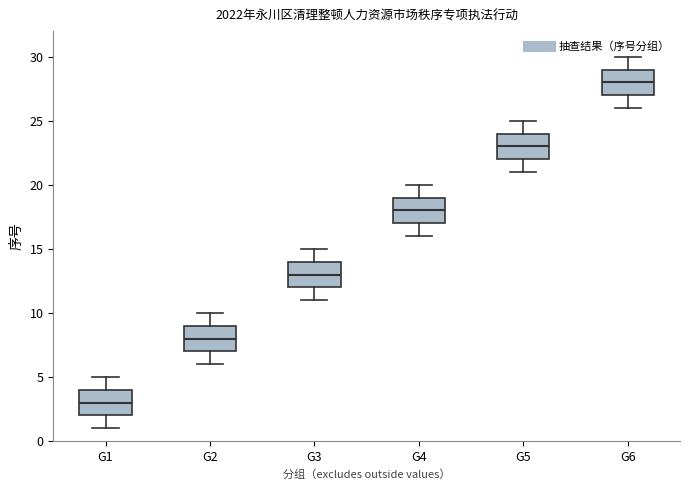

Where is the upper edge of the box for G2 on the y-axis? The values are not printed on the chart, so give them approximately, as read against the axis.

9